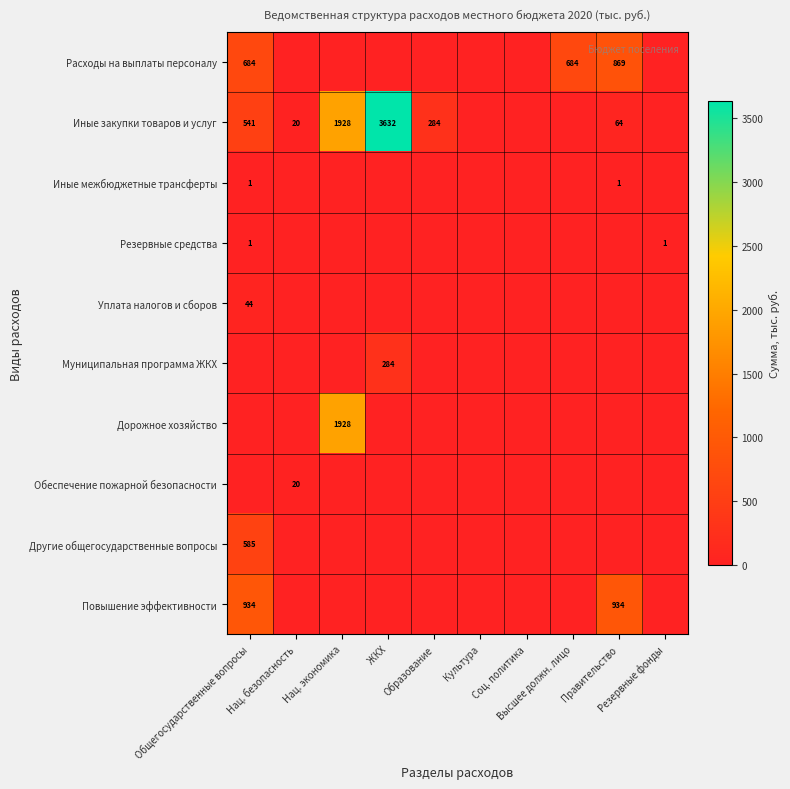

The value of Муниципальная программа ЖКХ at Соц. политика is 89.3. True or false?

False